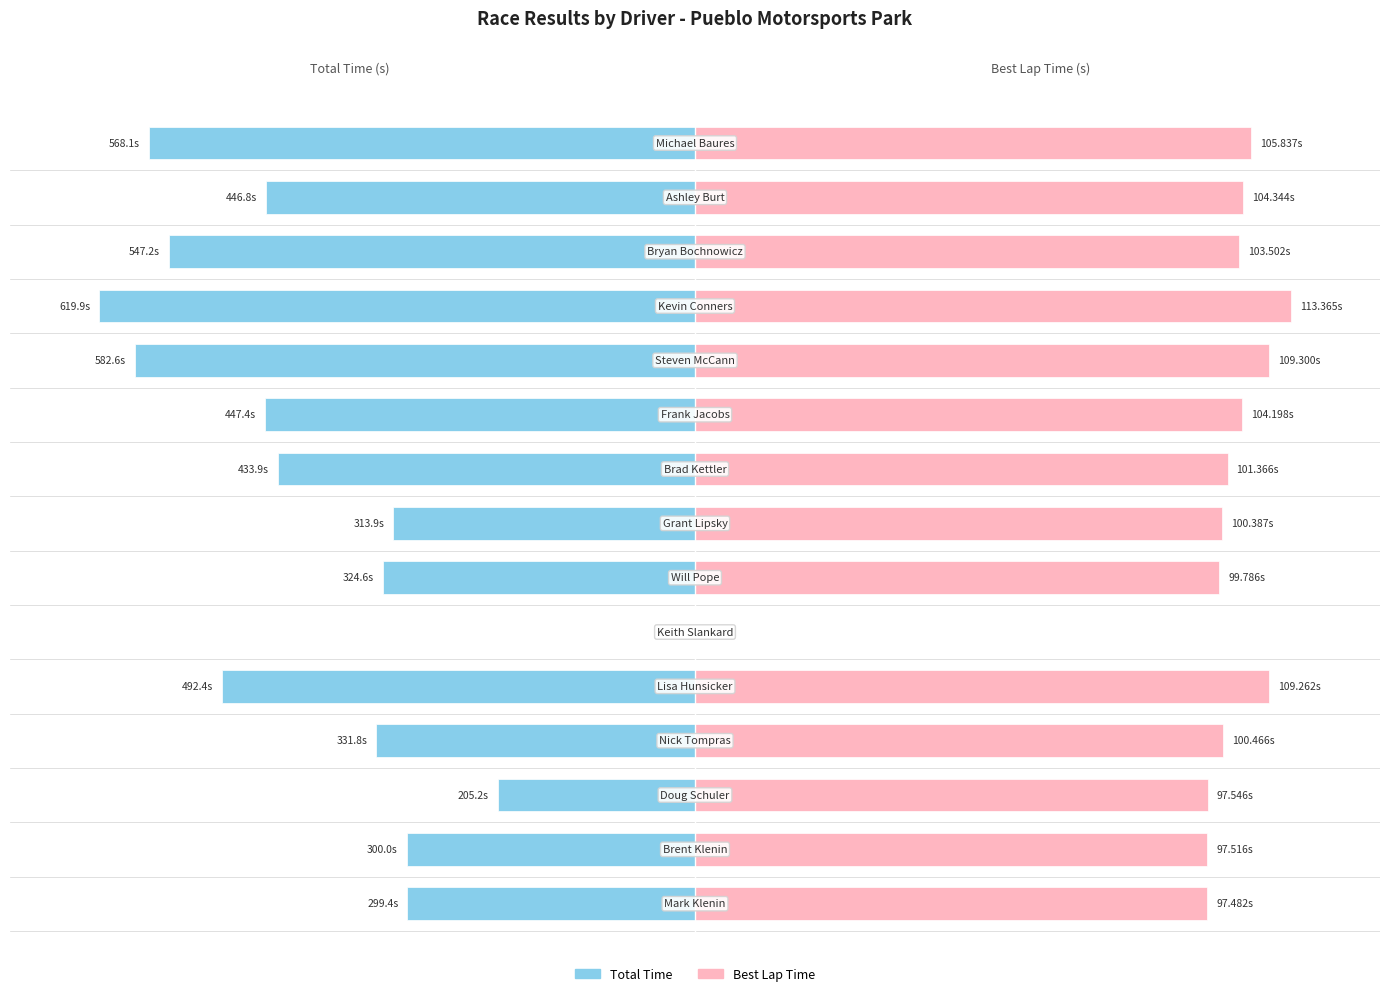

What are all the series names shown in the legend?

Total Time, Best Lap Time